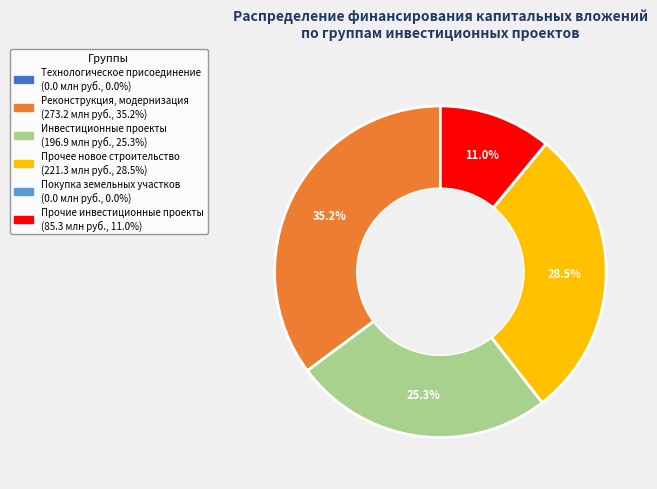

Which slice is the largest?

Реконструкция, модернизация